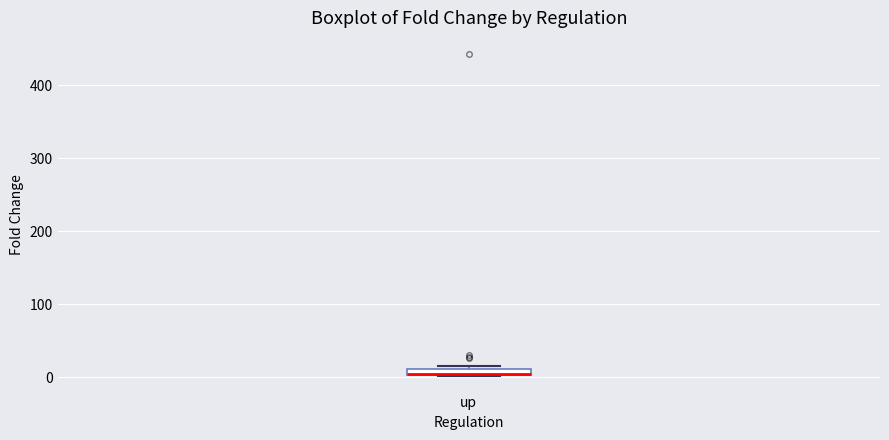

Where is the lower edge of the box for up on the y-axis? The values are not printed on the chart, so give them approximately, as read against the axis.

0